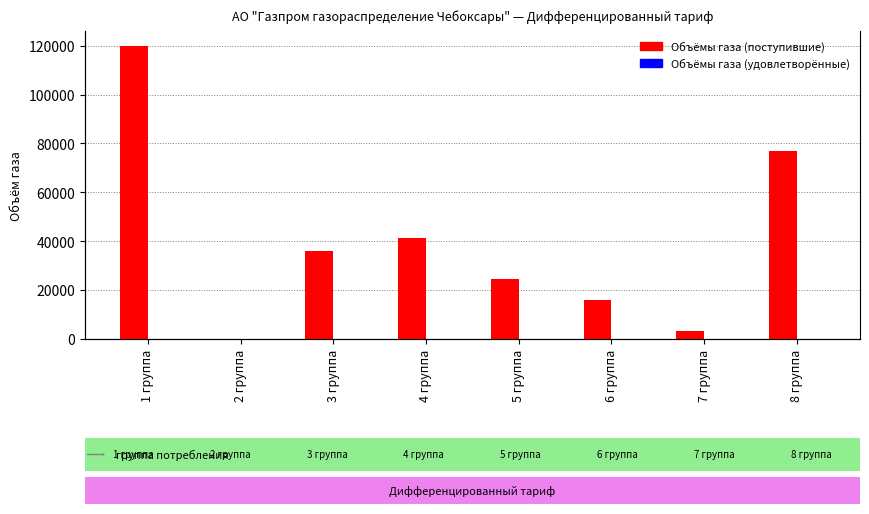

Which category has the highest value across all series?

1 группа